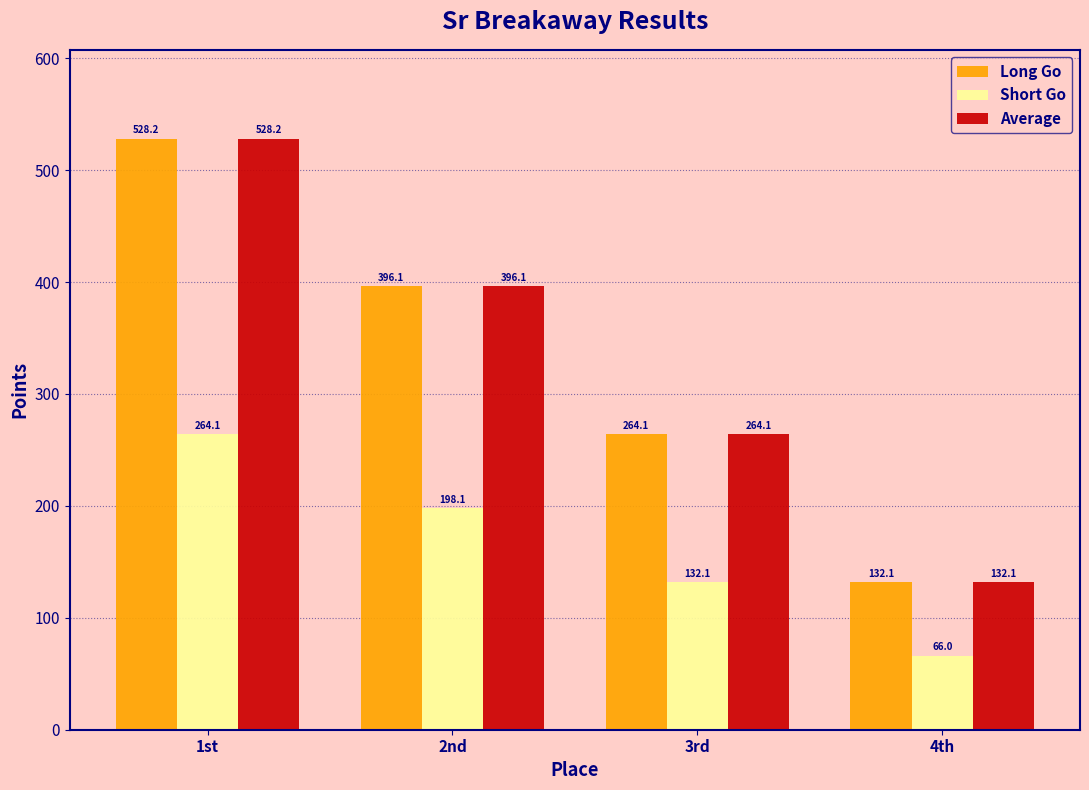

How many bars are there in total?

12